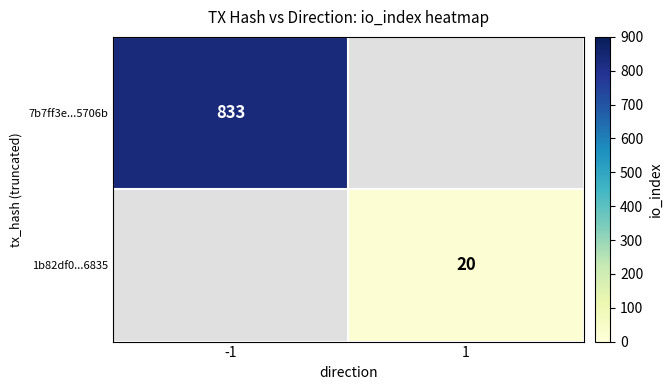

The value of 7b7ff3e...5706b at -1 is 1263. True or false?

False